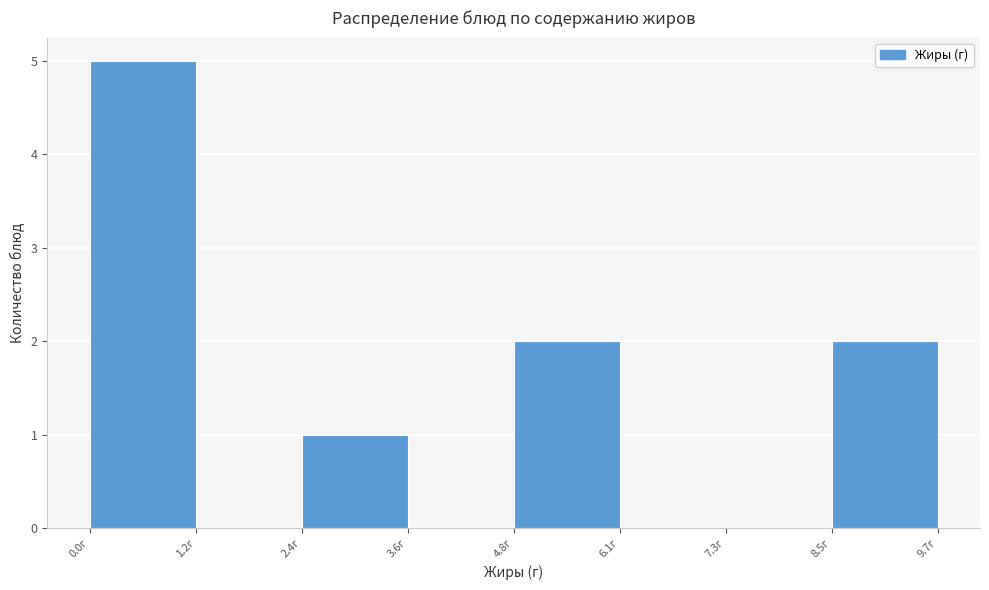

Which range on the x-axis has the tallest bar?

0.0 to 1.2